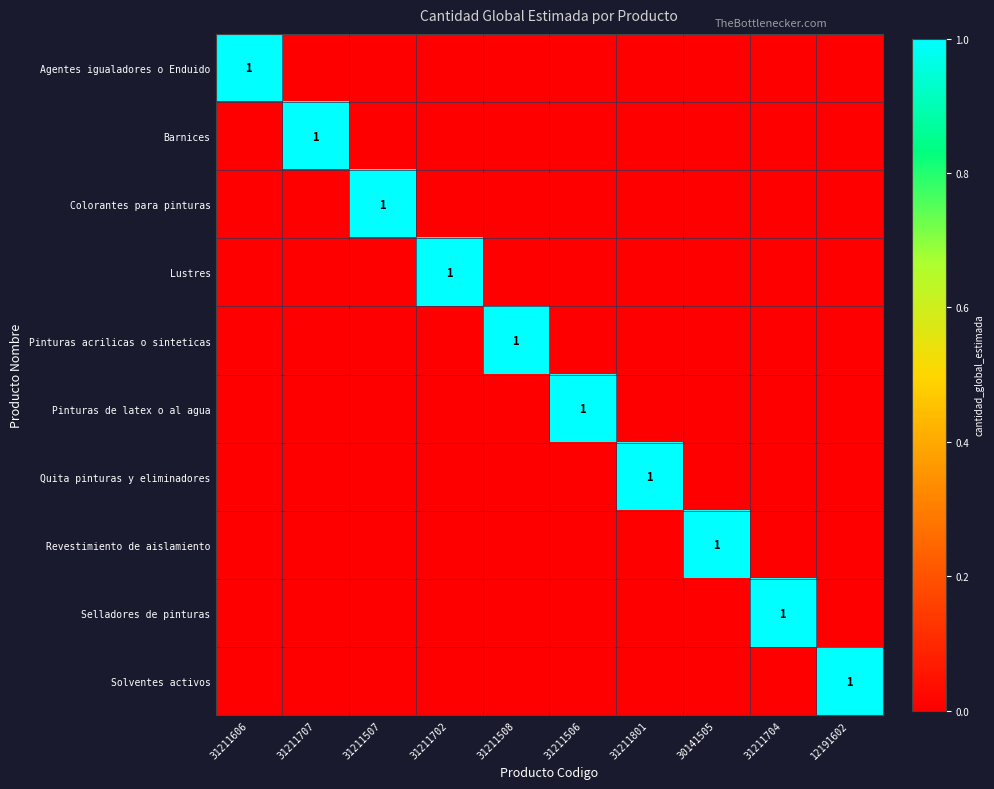

True or false: Solventes activos has a value of 0 at 12191602.

False